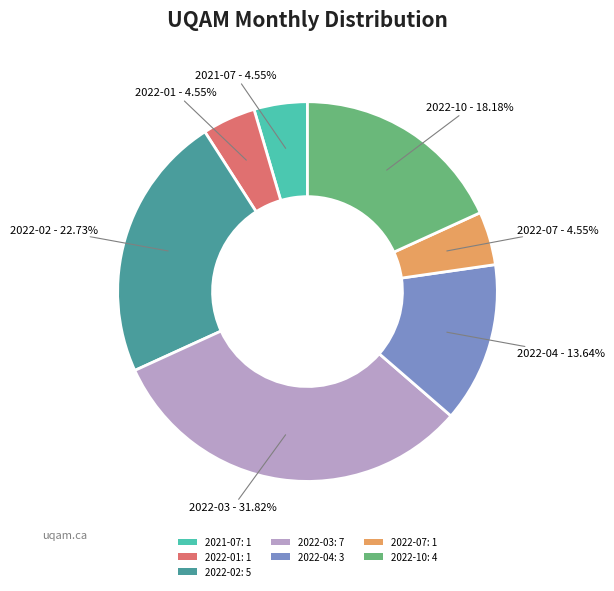

Which slice is the largest?

2022-03